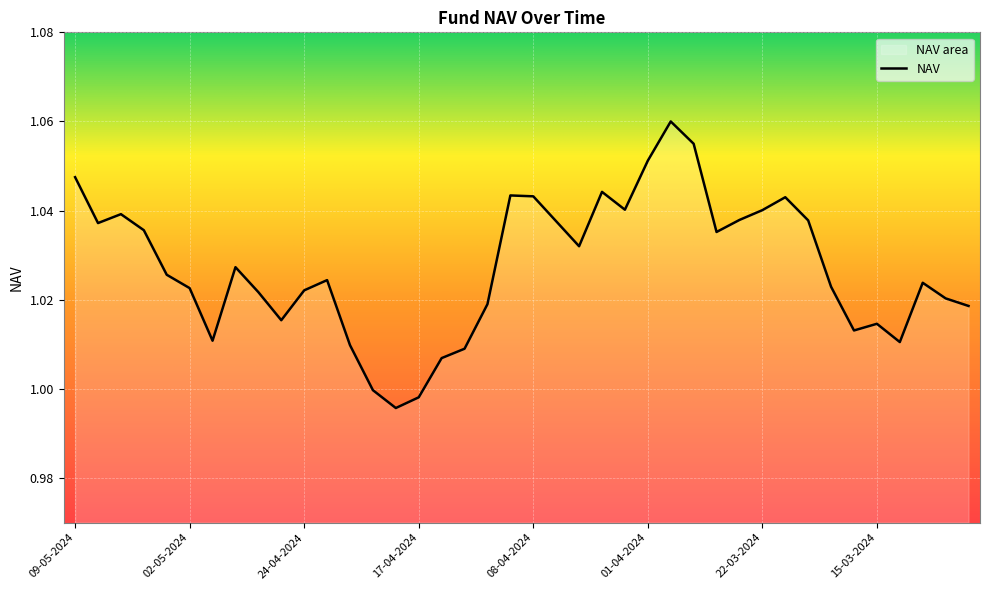

What is the label of the 39th point from the left?

12-03-2024